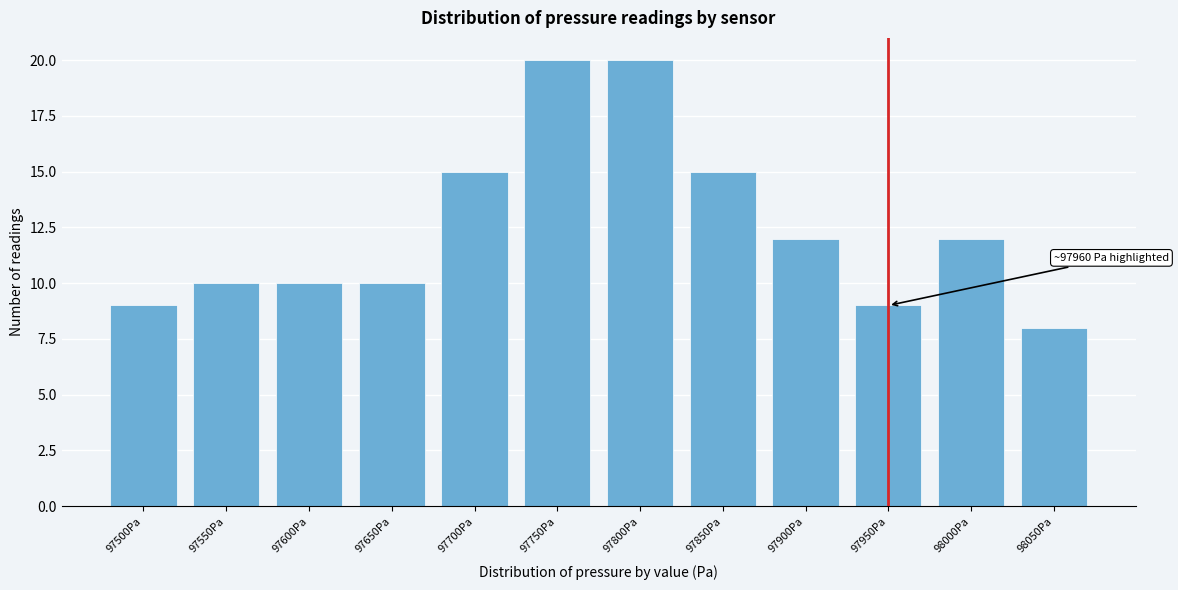

Reading right to left, transcribe all the data shown in this chart.

8	12	9	12	15	20	20	15	10	10	10	9